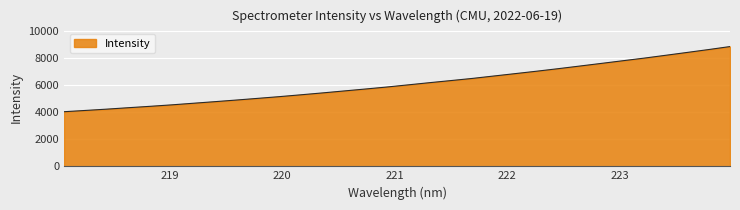

What is the maximum value shown in the chart?

8835.8